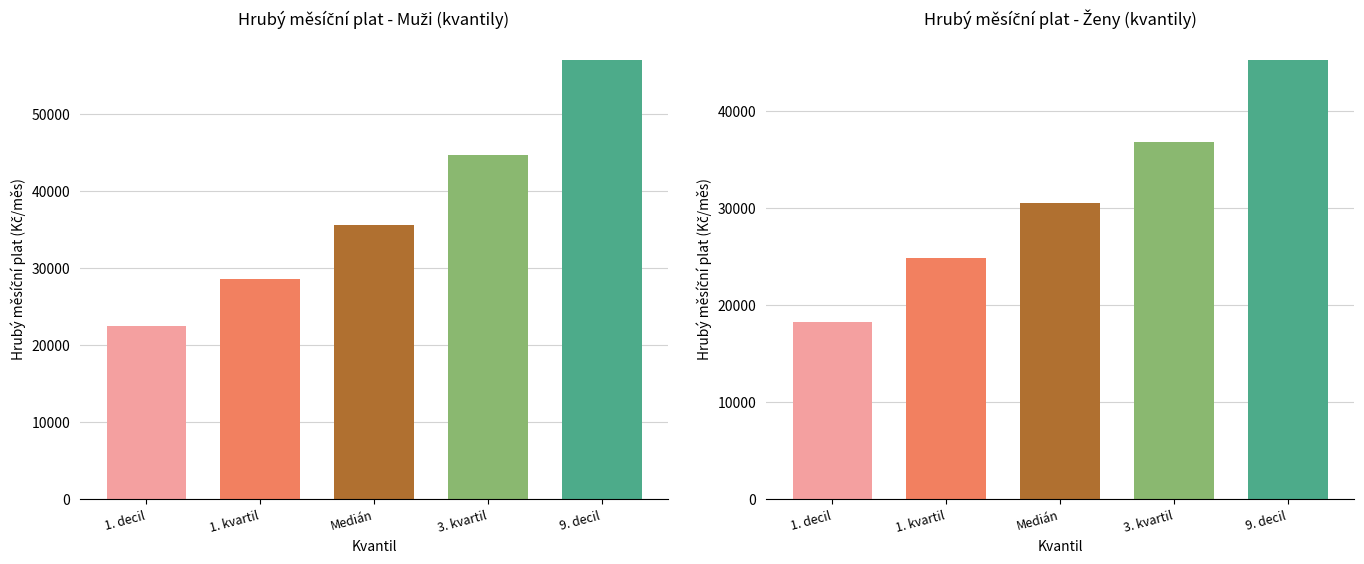

What is the approximate value of Ženy at 3. kvartil?

36763.0